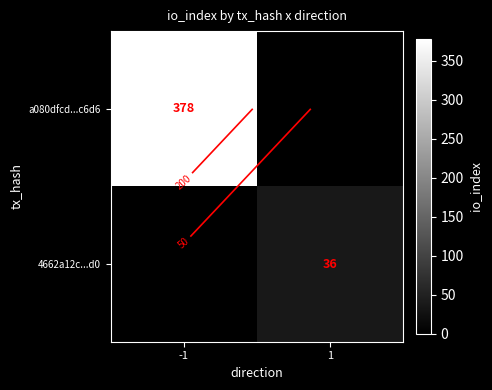

Which category has the lowest value in the 4662a12c...d0 series?

-1